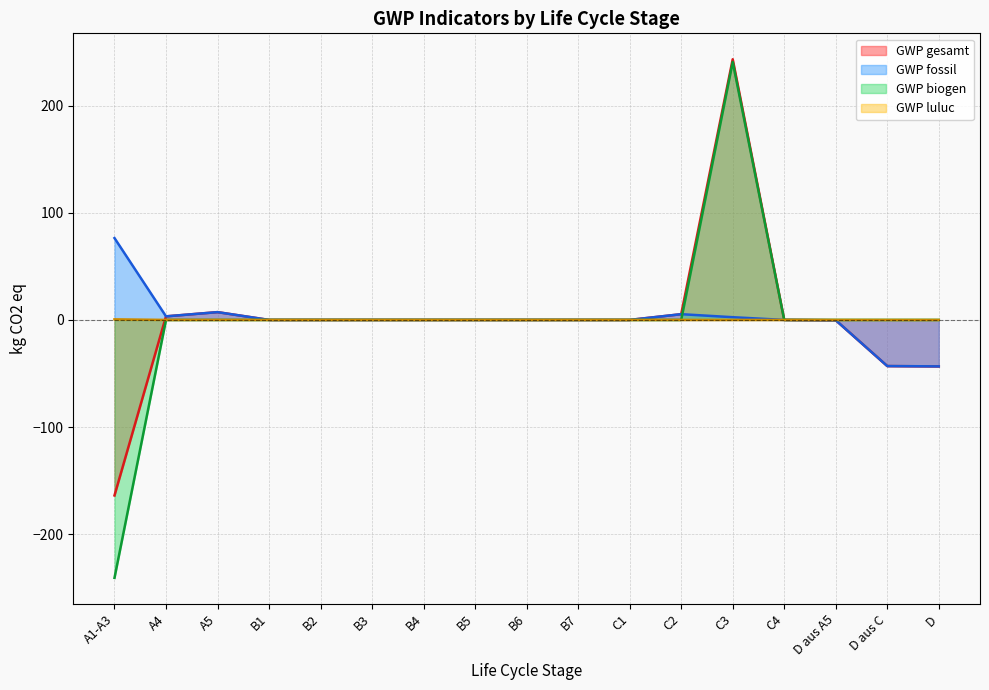

Is it true that GWP gesamt equals 3.3 at A4?

True